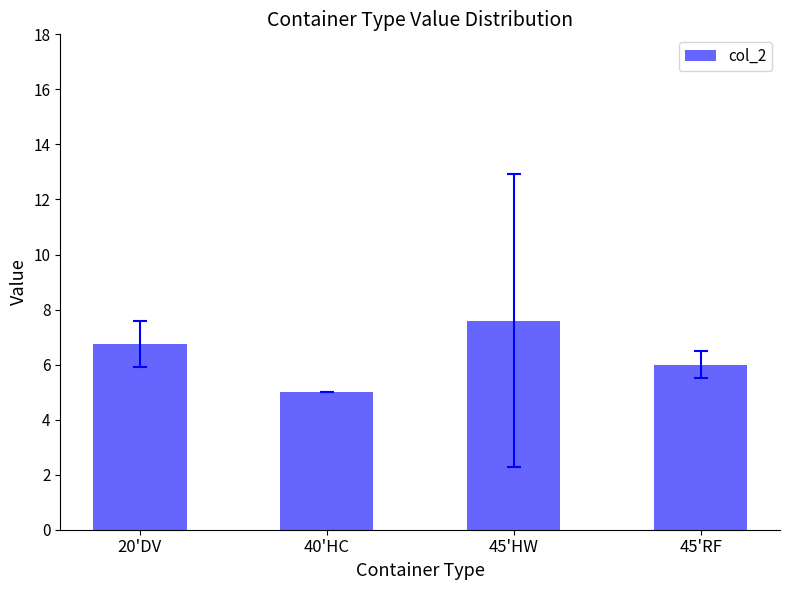

What is the label of the 3rd bar from the left?

45'HW